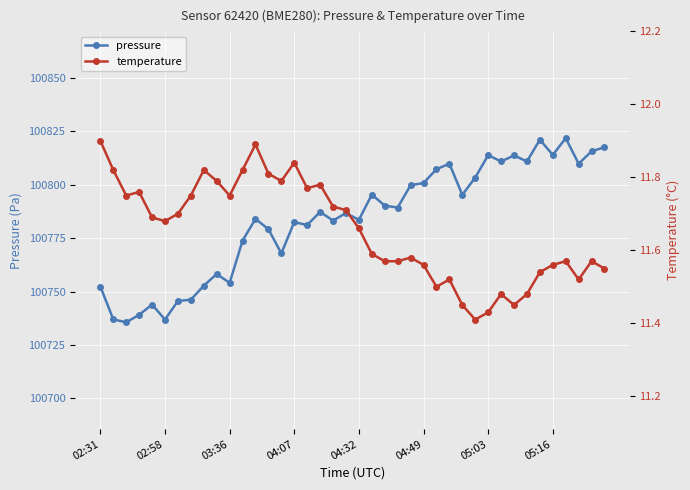

What is the average value of the temperature series?

11.7